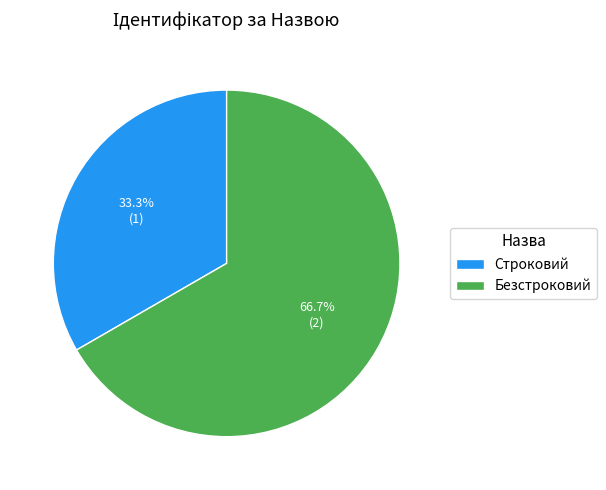

Rank the categories by value from highest to lowest.

Безстроковий, Строковий